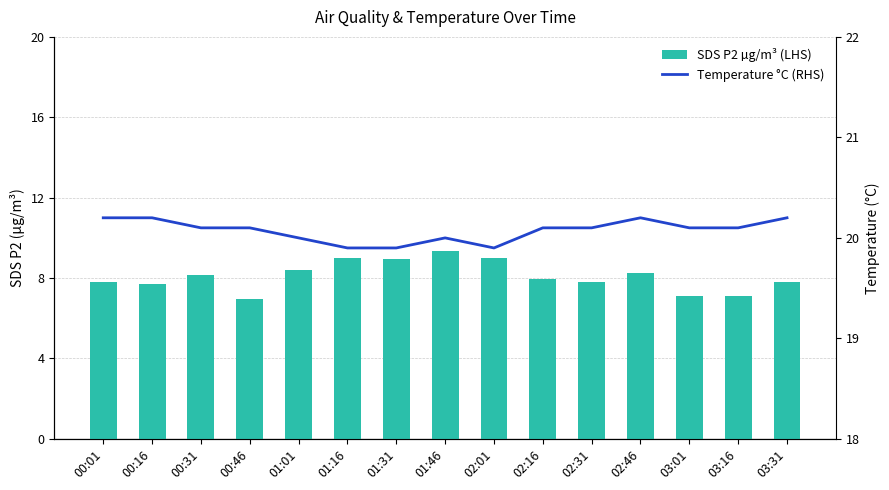

Reading left to right, transcribe all the data shown in this chart.

SDS P2 µg/m³ (LHS): 00:01=7.8	00:16=7.7	00:31=8.2	00:46=7.0	01:01=8.4	01:16=9.0	01:31=8.9	01:46=9.3	02:01=9.0	02:16=8.0	02:31=7.8	02:46=8.2	03:01=7.1	03:16=7.1	03:31=7.8
Temperature °C (RHS): 00:01=20.2	00:16=20.2	00:31=20.1	00:46=20.1	01:01=20.0	01:16=19.9	01:31=19.9	01:46=20.0	02:01=19.9	02:16=20.1	02:31=20.1	02:46=20.2	03:01=20.1	03:16=20.1	03:31=20.2